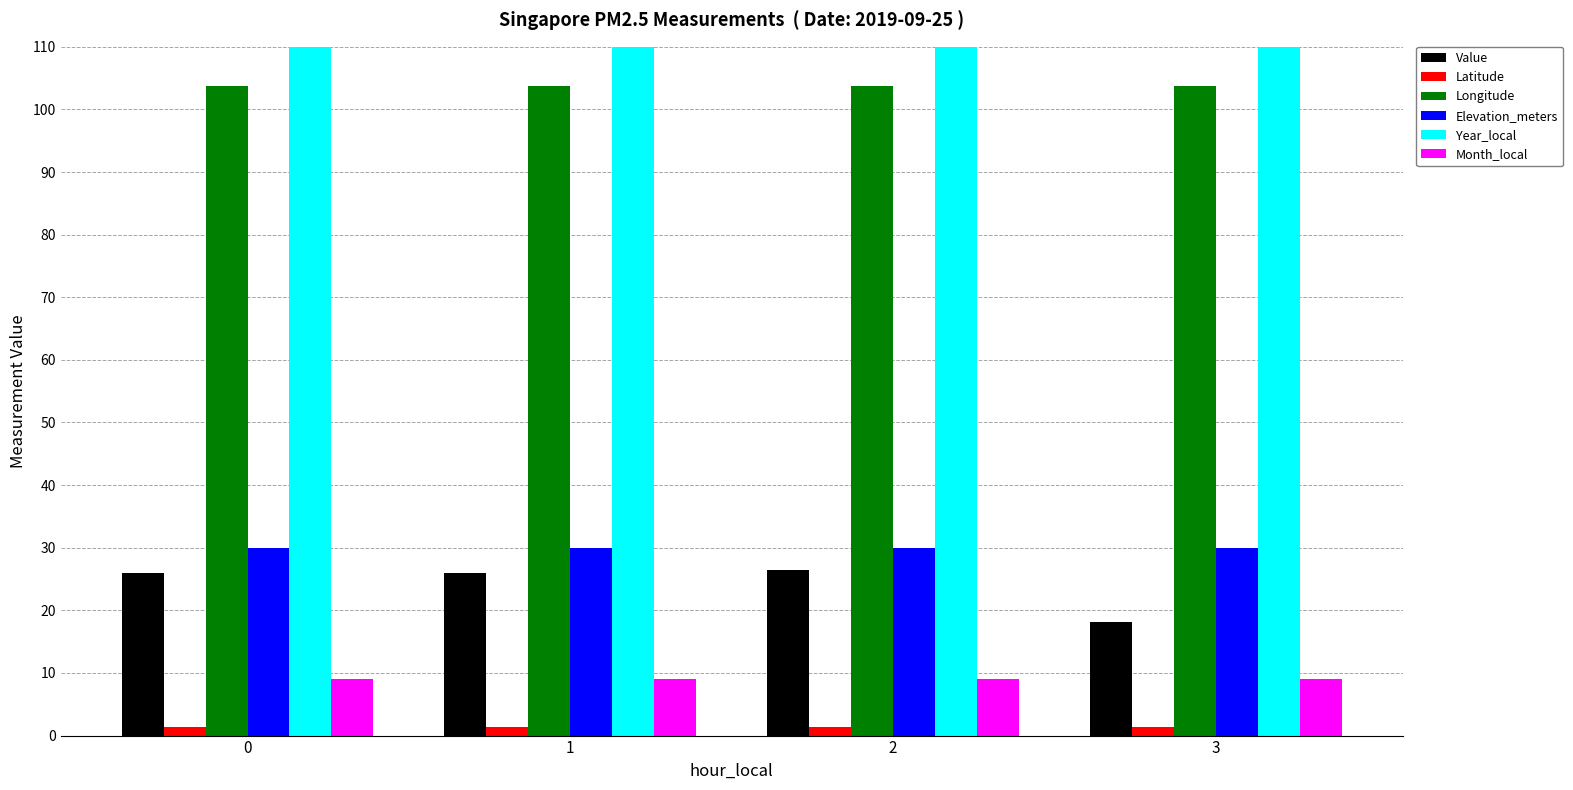

Which series has the largest range (max minus min)?

Value